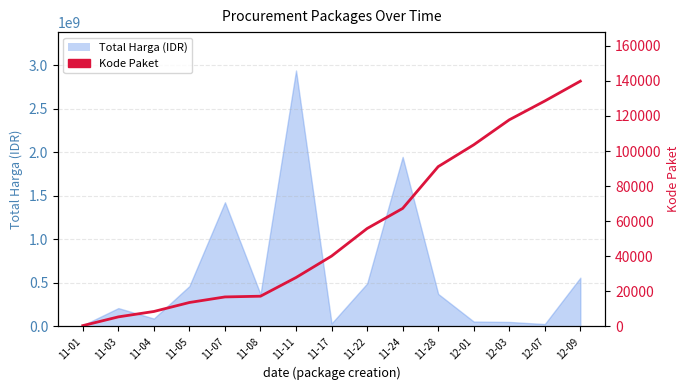

What is the label of the 14th point from the right?

11-03